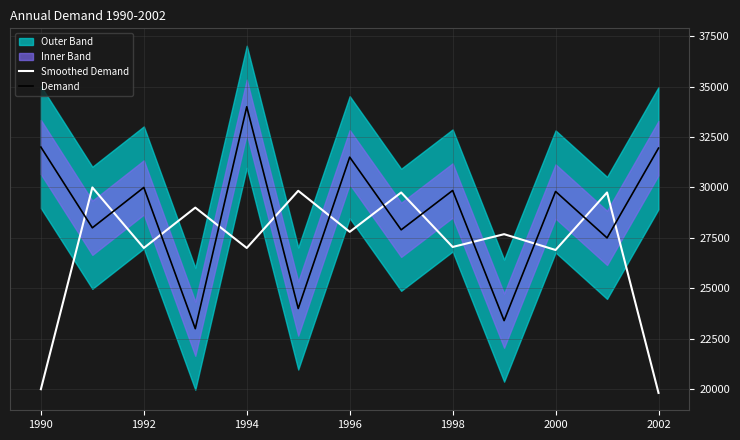

What is the value of the Demand point at the 10th from the left?

23400.0